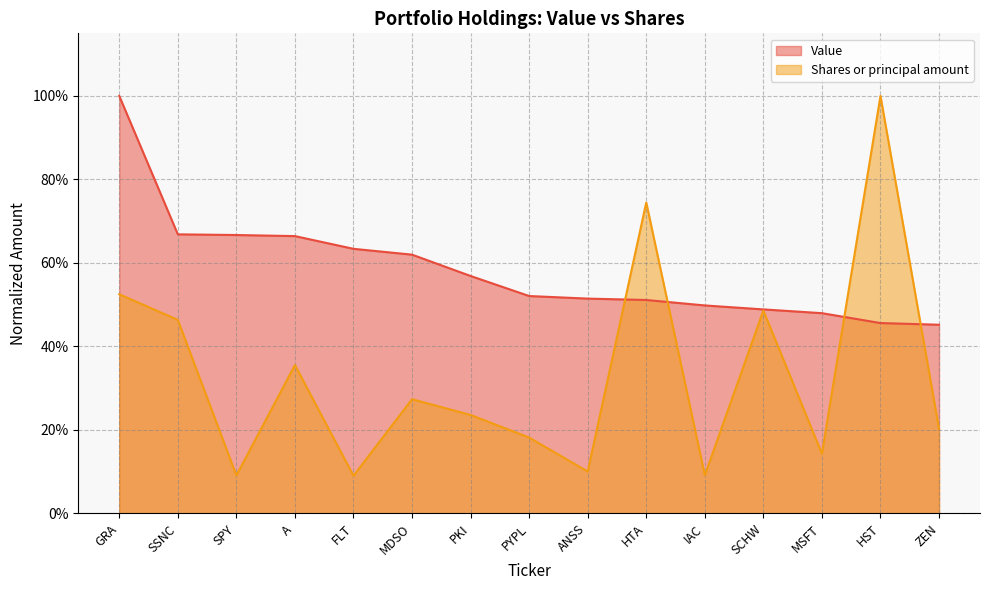

What is the difference between the highest and lowest values at FLT?

0.5